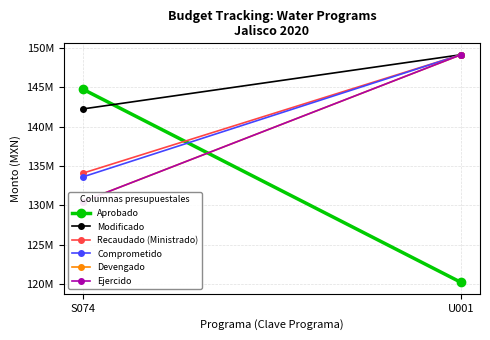

The Devengado series shows 130460701.1 at S074. True or false?

True